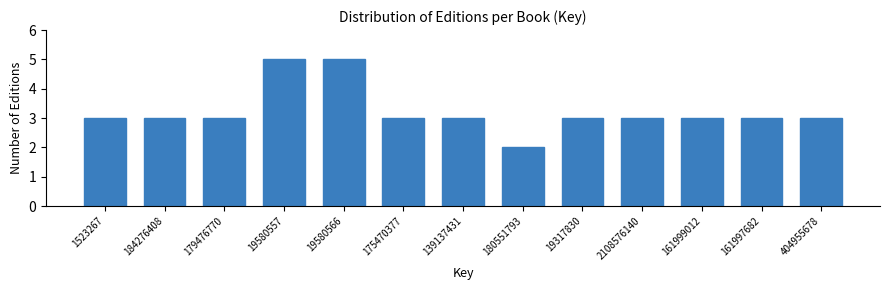

Reading left to right, transcribe all the data shown in this chart.

3	3	3	5	5	3	3	2	3	3	3	3	3